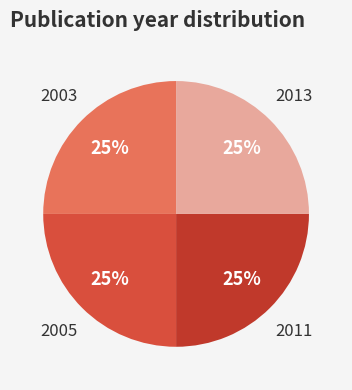

Which category has the smallest portion of the pie?

2003